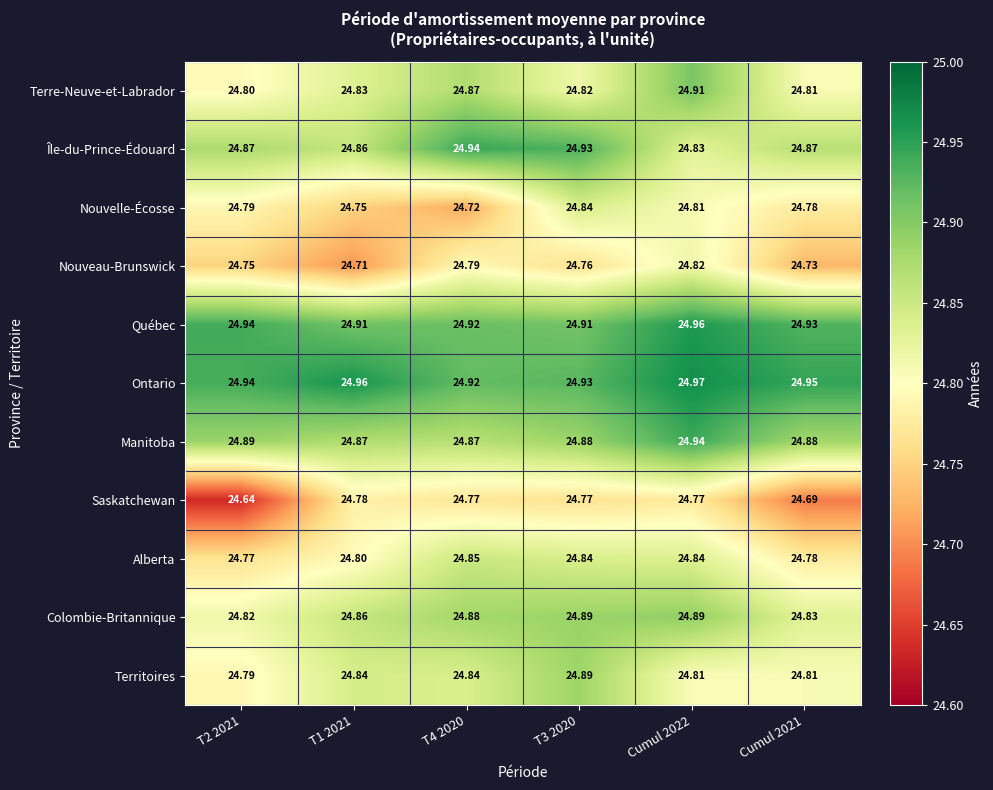

Which series has the largest total across all categories?

Ontario